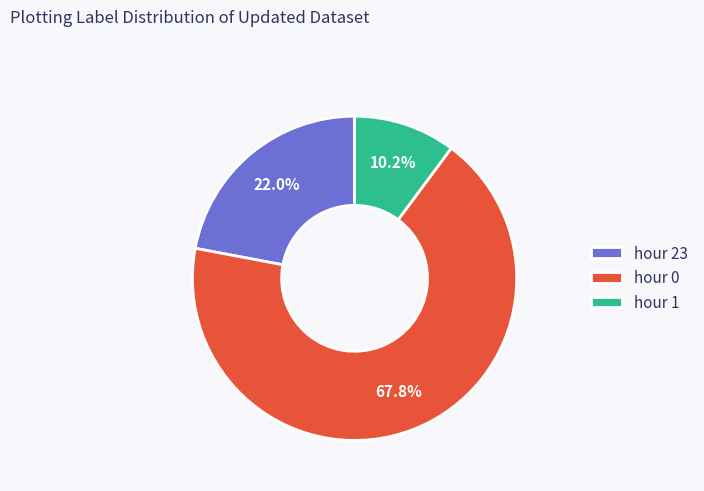

What percentage do hour 1 and hour 23 together represent?

32.2%